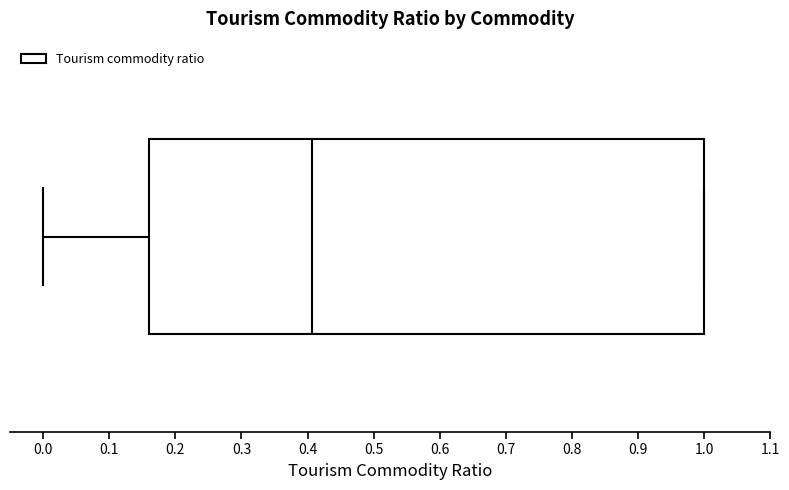

Read this box plot against the x-axis: the position of the median line, the range covered by the box, and the ends of both whiskers. The values are not printed on the chart, so give them approximately, as read against the axis.

median 0.41, box 0.16 to 1.00, whiskers 0.00 to 1.00